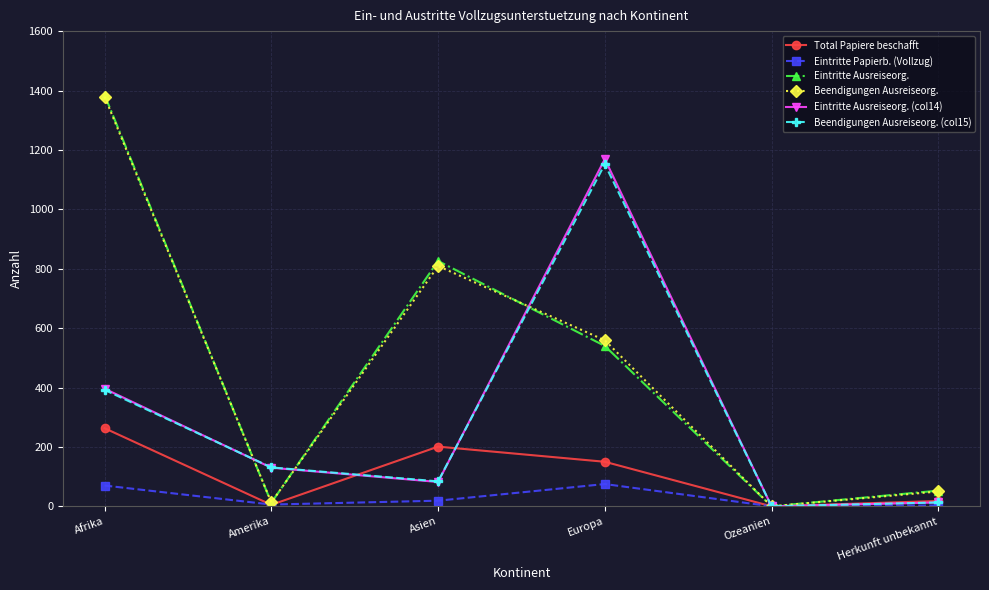

What is the difference between the maximum and second lowest values in the Eintritte Ausreiseorg. series?

1373